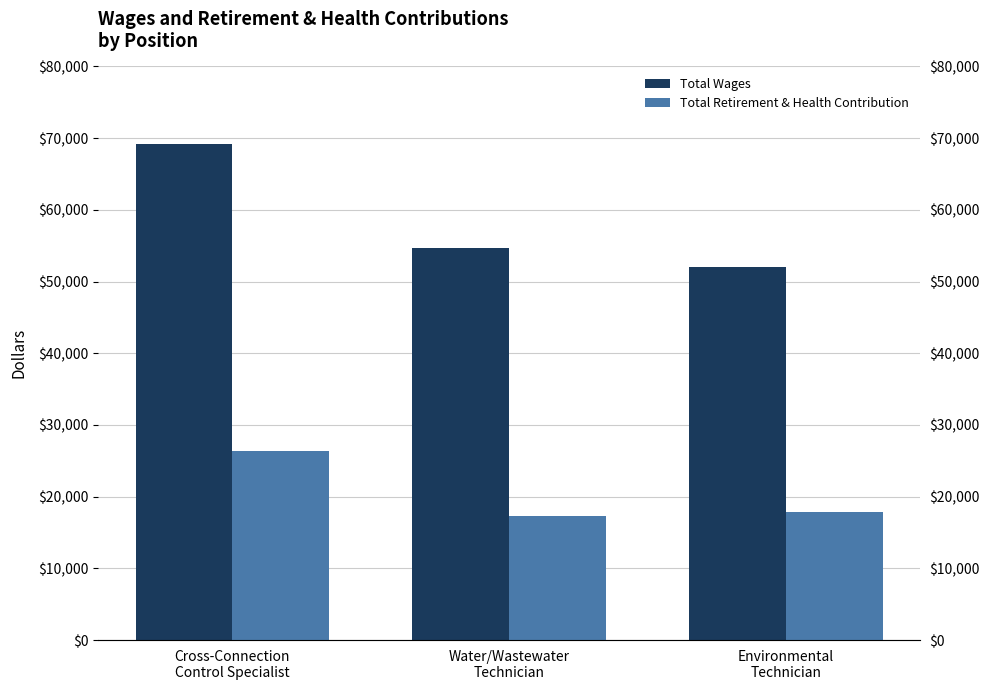

At how many categories does at least one series exceed 65094?

1